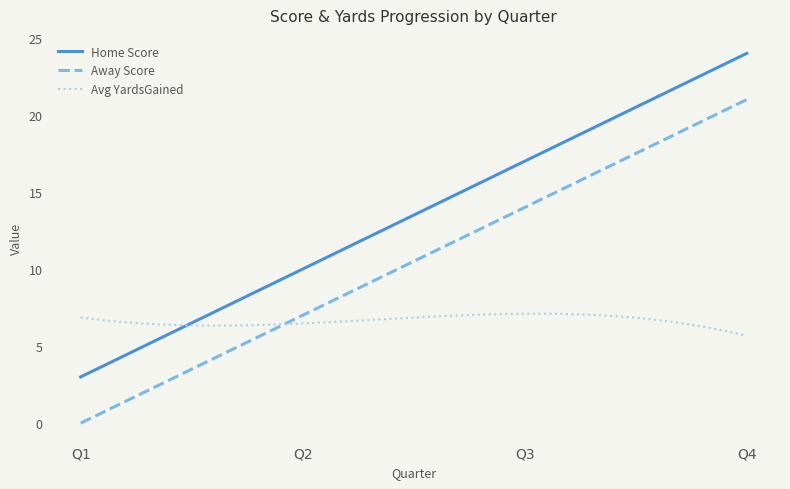

What is the maximum value for Home Score?

24.0